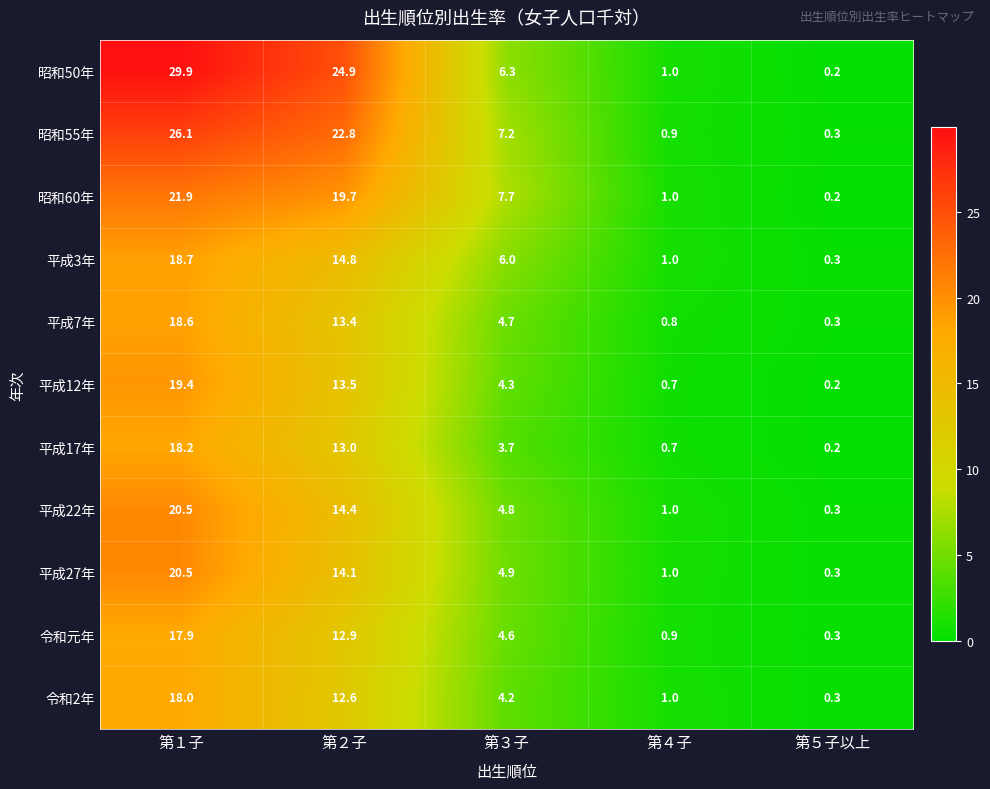

What is the total value across all series at 第５子以上?

2.9